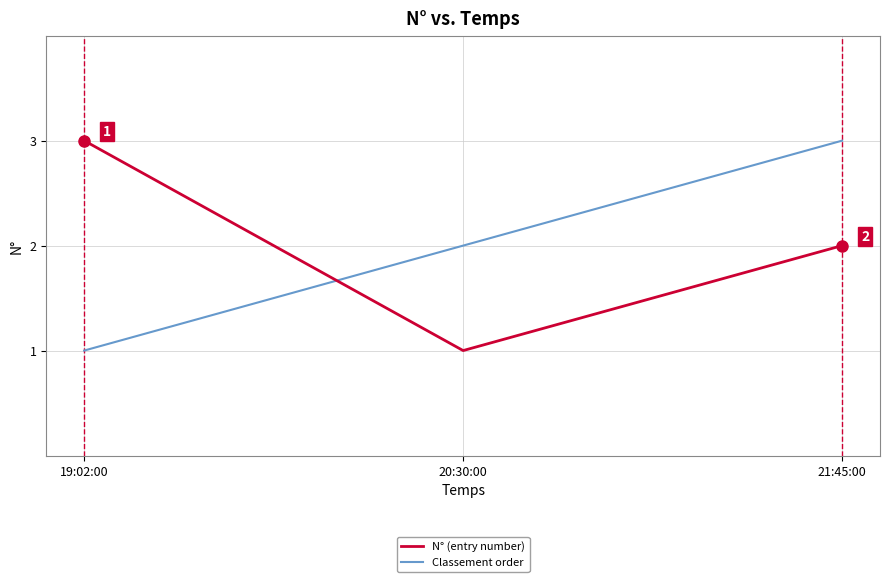

Is it true that N° (entry number) equals 1 at 20:30:00?

True